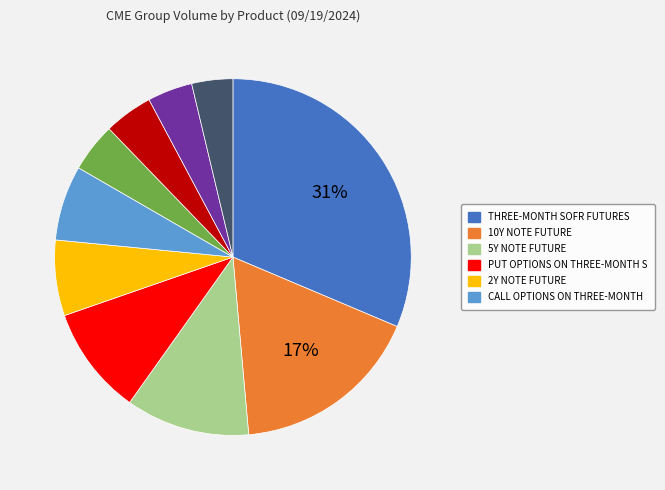

To the nearest percent, what is the average slice percentage?

10%